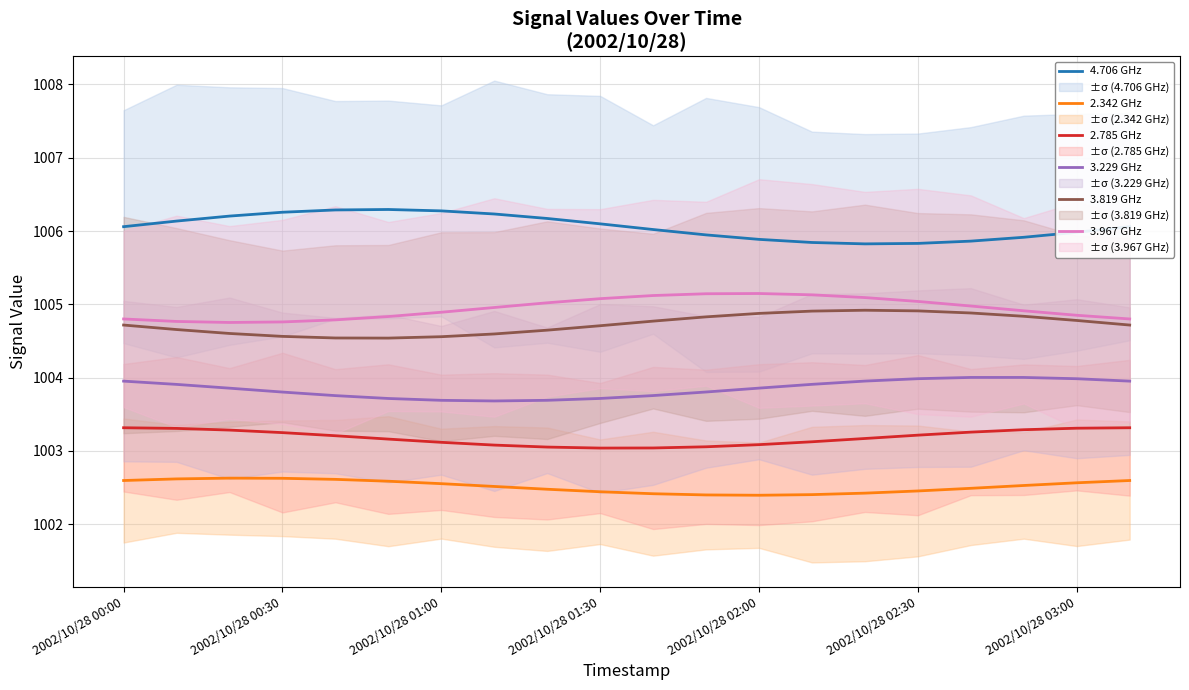

The 2.785 GHz series shows 332.1 at 2002/10/28 01:30. True or false?

False